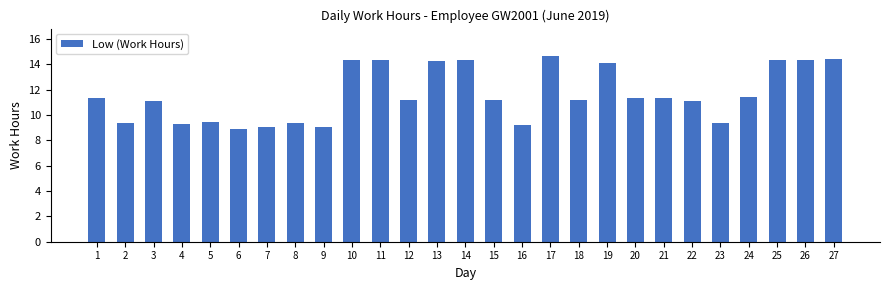

Are the bars horizontal?

No